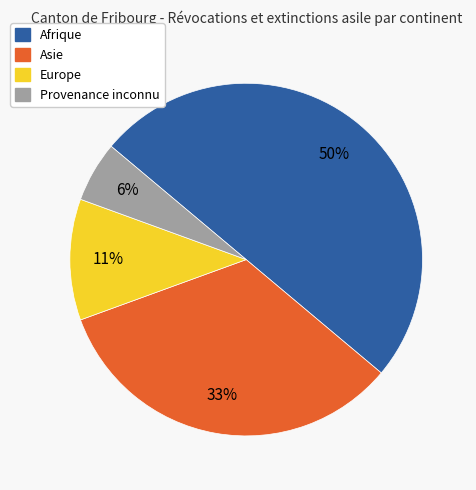

To the nearest percent, what percentage of the pie is Europe?

11%